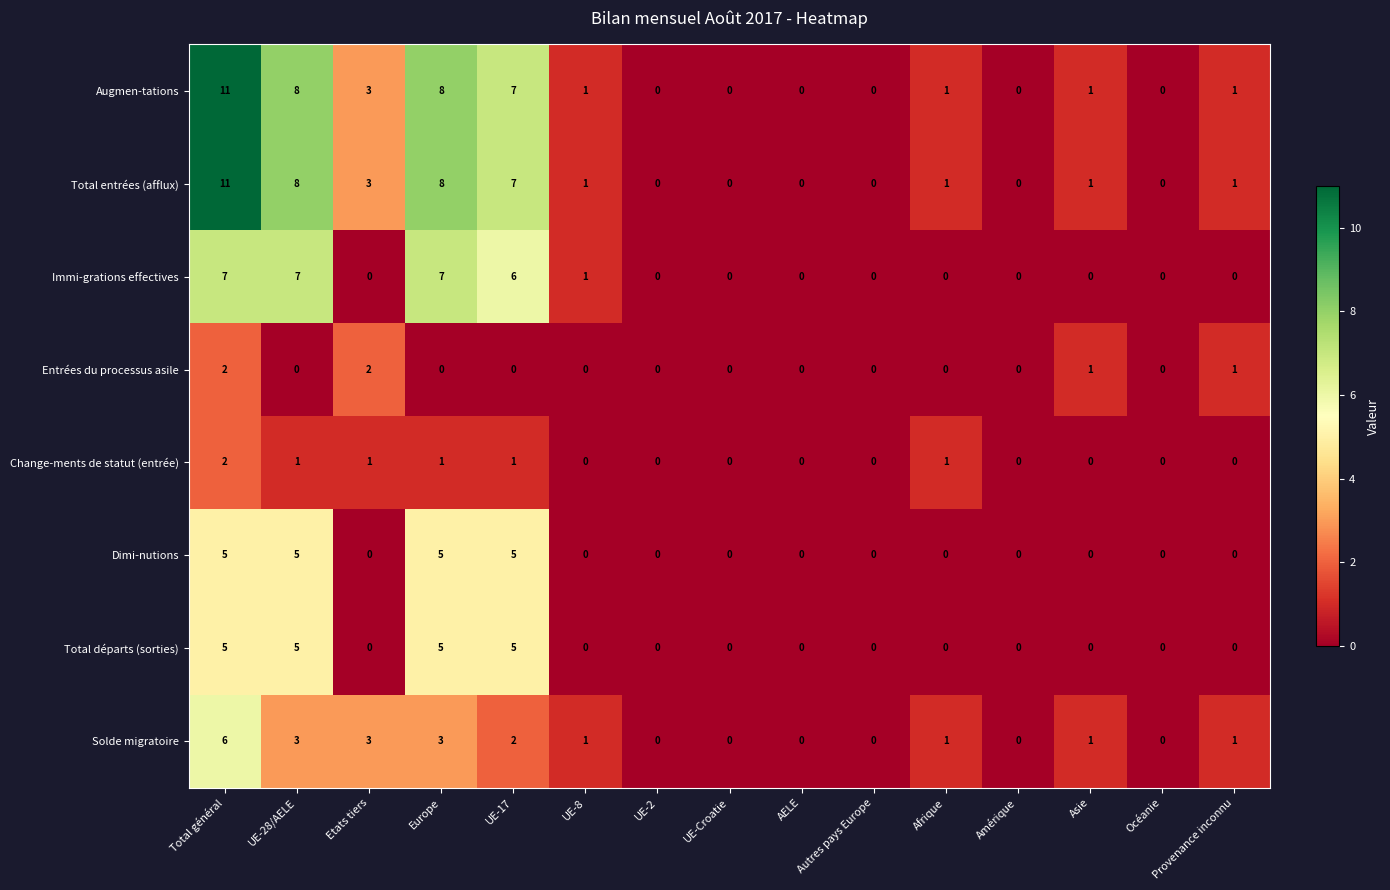

At which category is the sum across all series the highest?

Total général